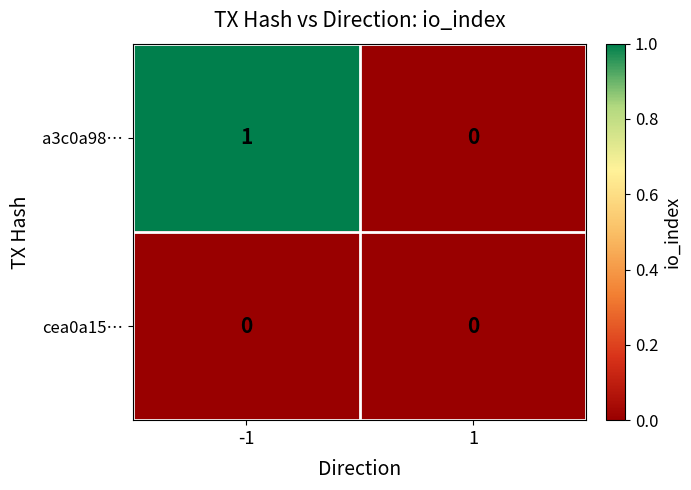

Which series changed the most between -1 and 1?

a3c0a98…